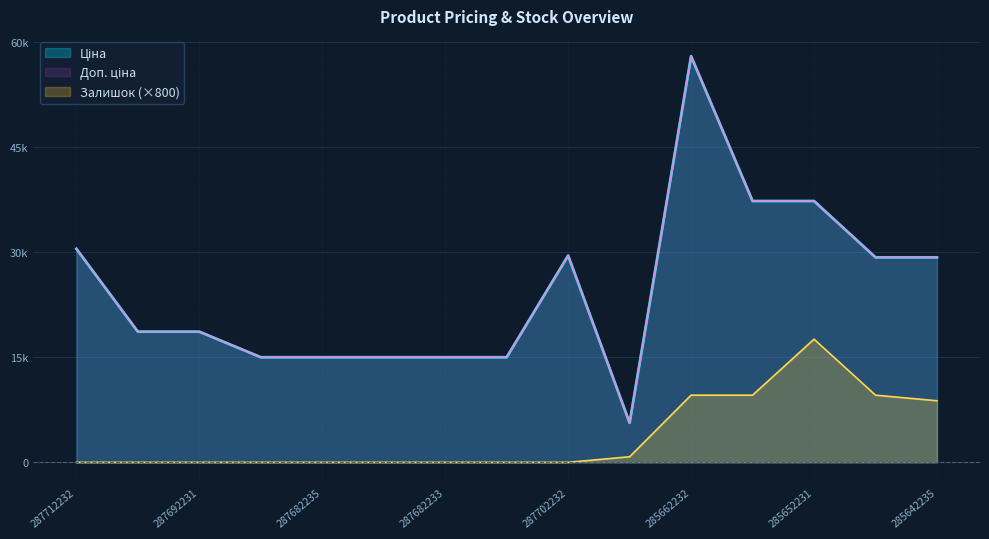

What is the difference between the Доп. ціна values at 285642235 and 287682236?

14275.7